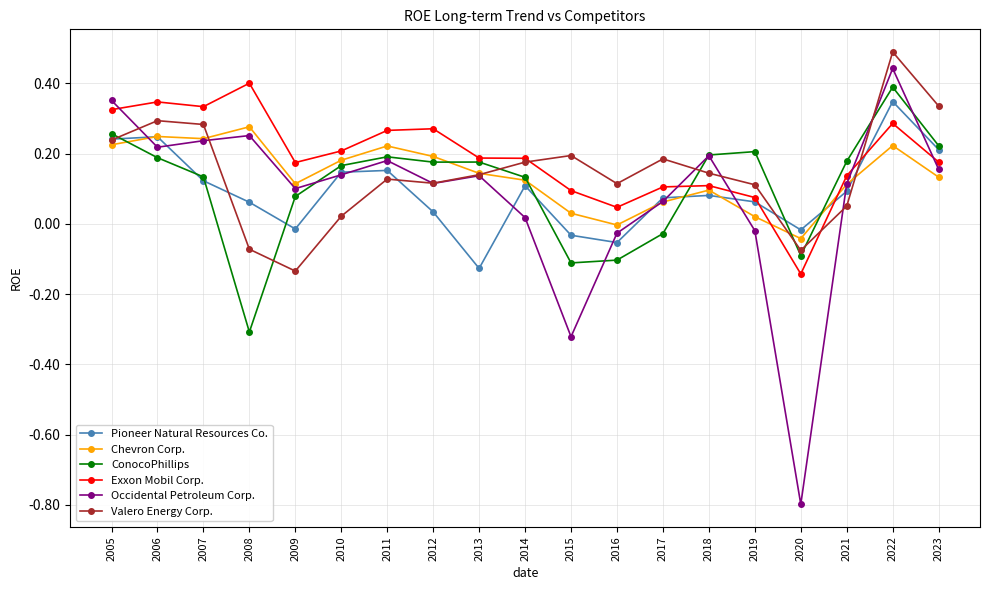

What is the total value across all series at 2006?

1.5